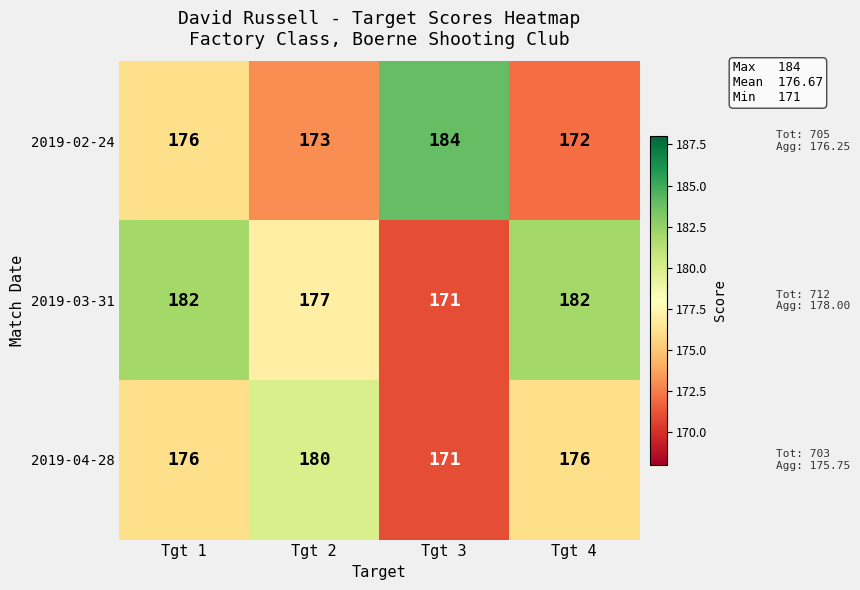

How many values in the 2019-04-28 series are below 176?

1